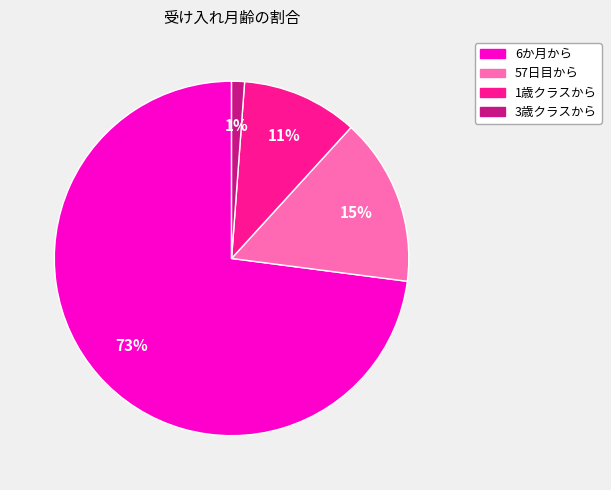

Is it true that 1歳クラスから is 20% of the pie?

False